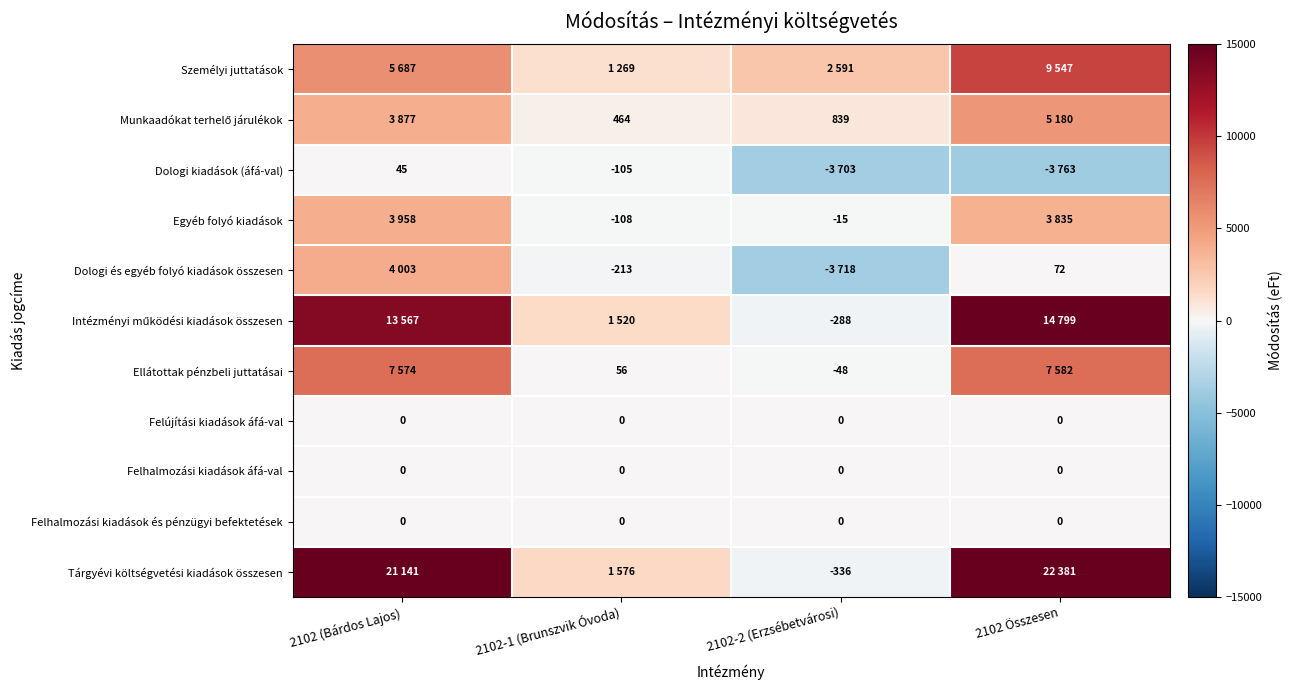

Is it true that Dologi és egyéb folyó kiadások összesen equals -213 at 2102-1 (Brunszvik Óvoda)?

True